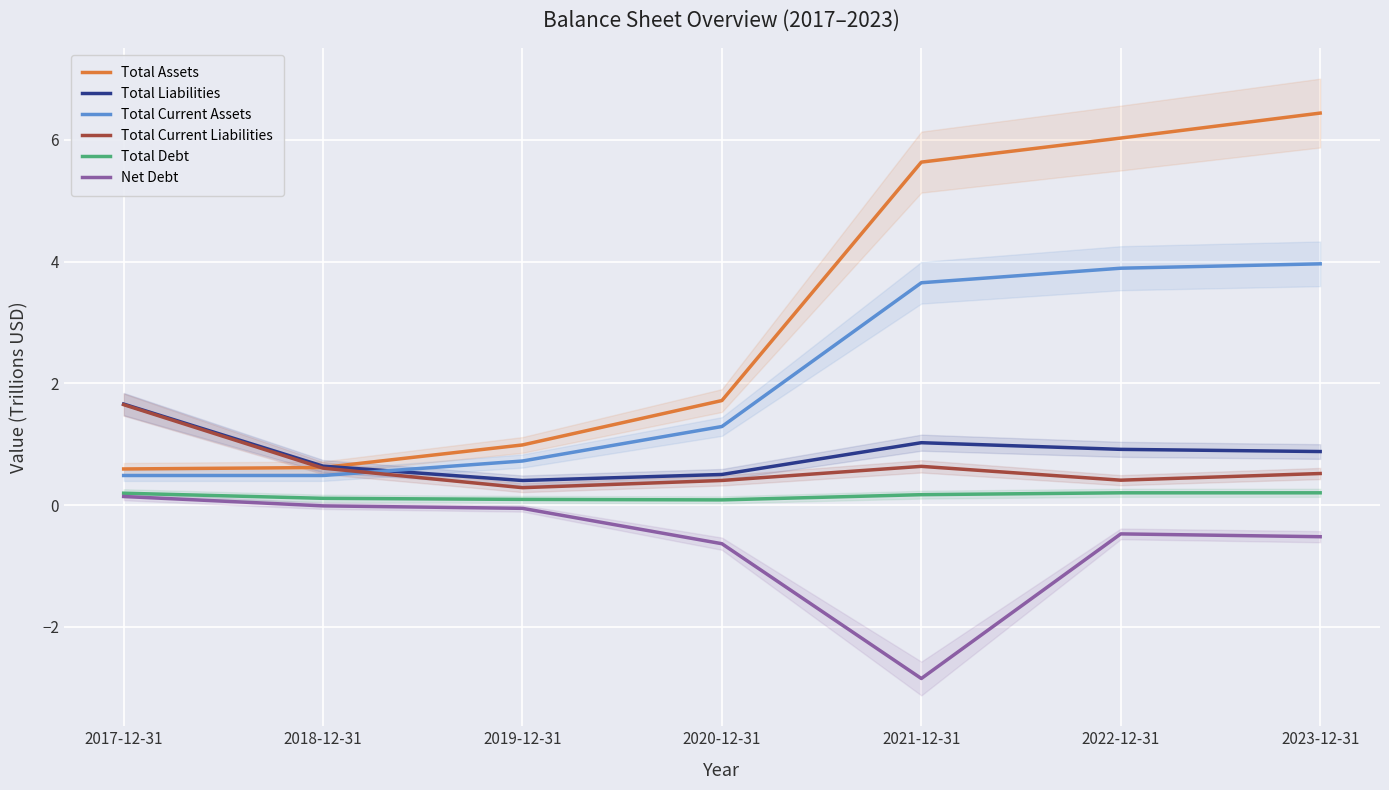

What is the spread (max minus min) of values at 2019-12-31?

1.0